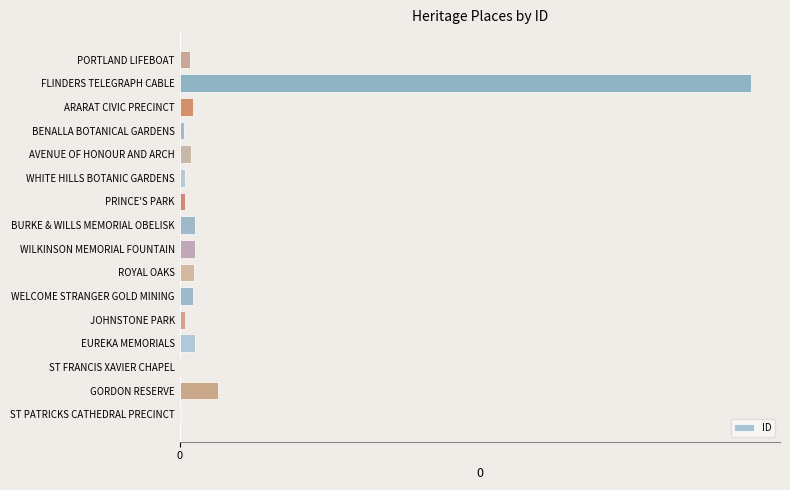

What is the maximum value shown in the chart?

208208